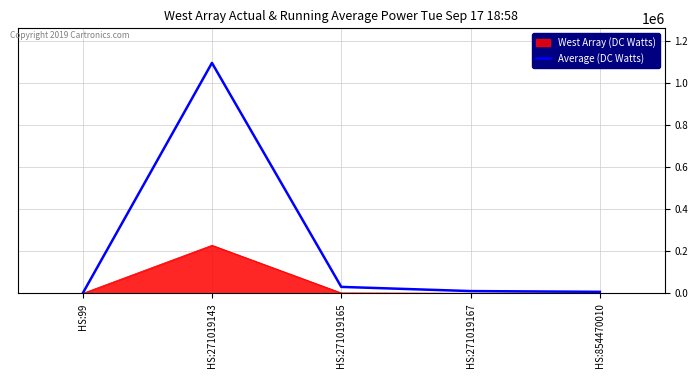

List the series in order of their peak value, highest first.

Average (DC Watts), West Array (DC Watts)